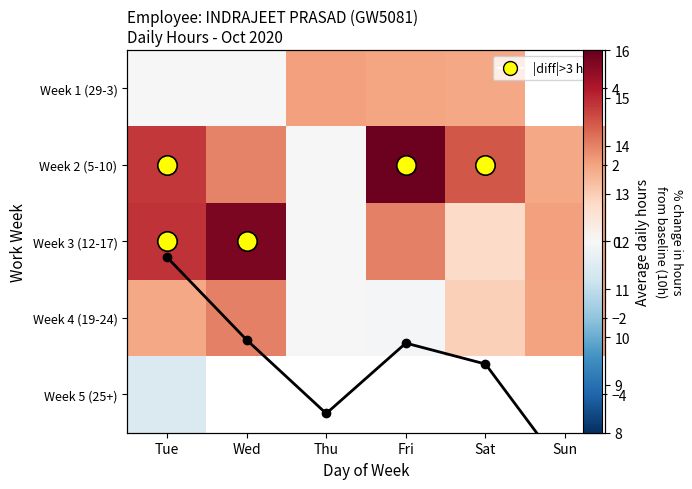

Which series changed the most between Thu and Sun?

Week 3 (12-17)